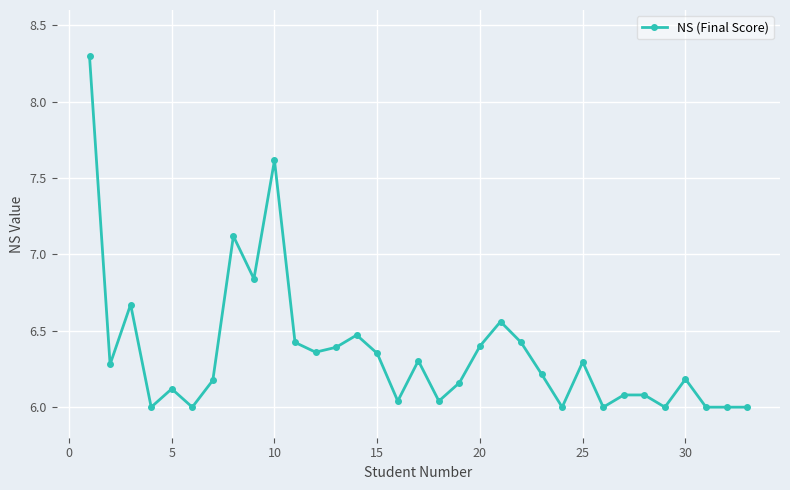

True or false: the data has more than 1 interior local peaks.

True